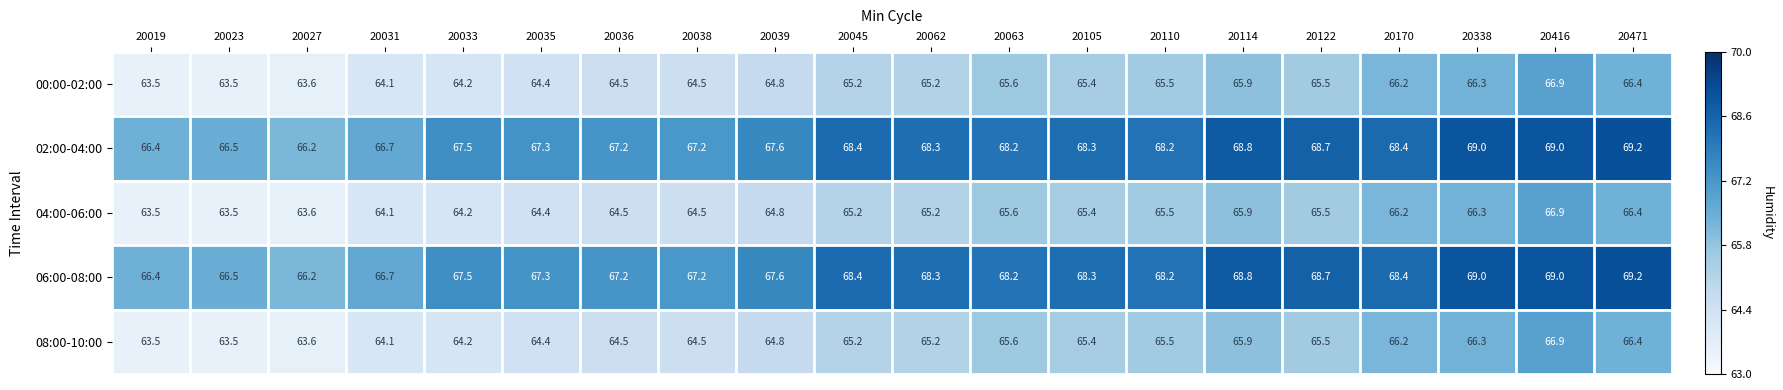

What is the approximate value of 08:00-10:00 at 20035?

64.4